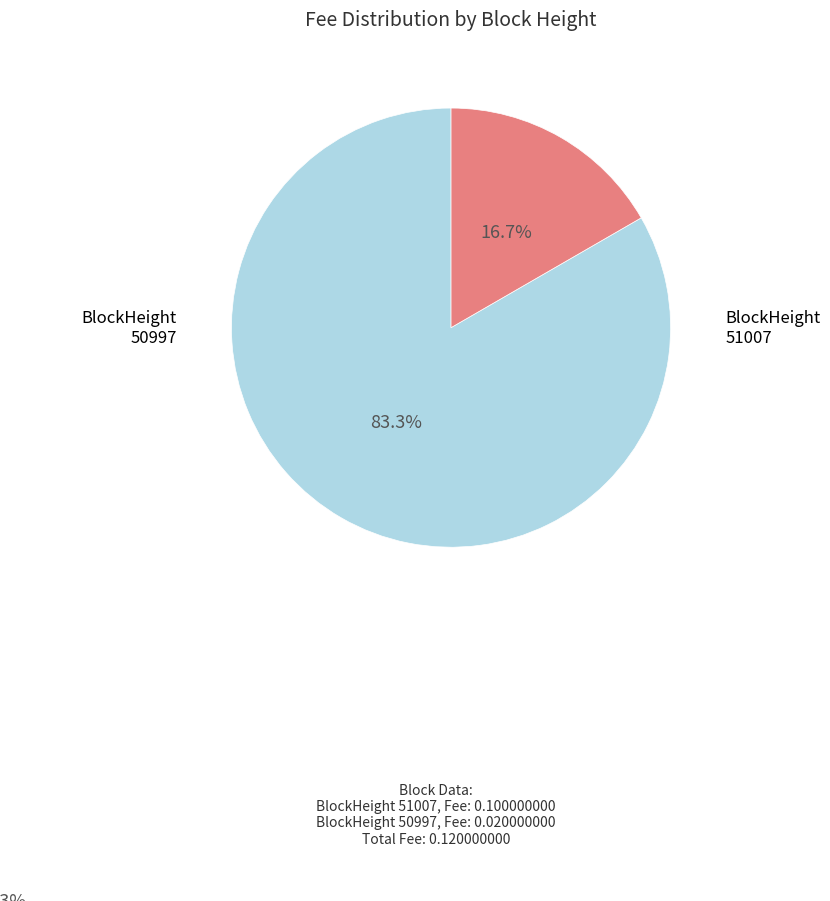

To the nearest percent, what percentage of the pie is 50997?

17%